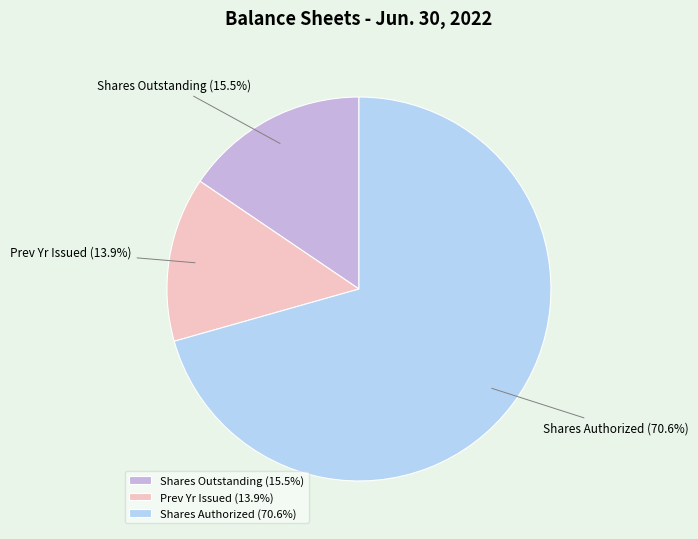

Which has a higher value, Shares Authorized or Prev Yr Issued?

Shares Authorized